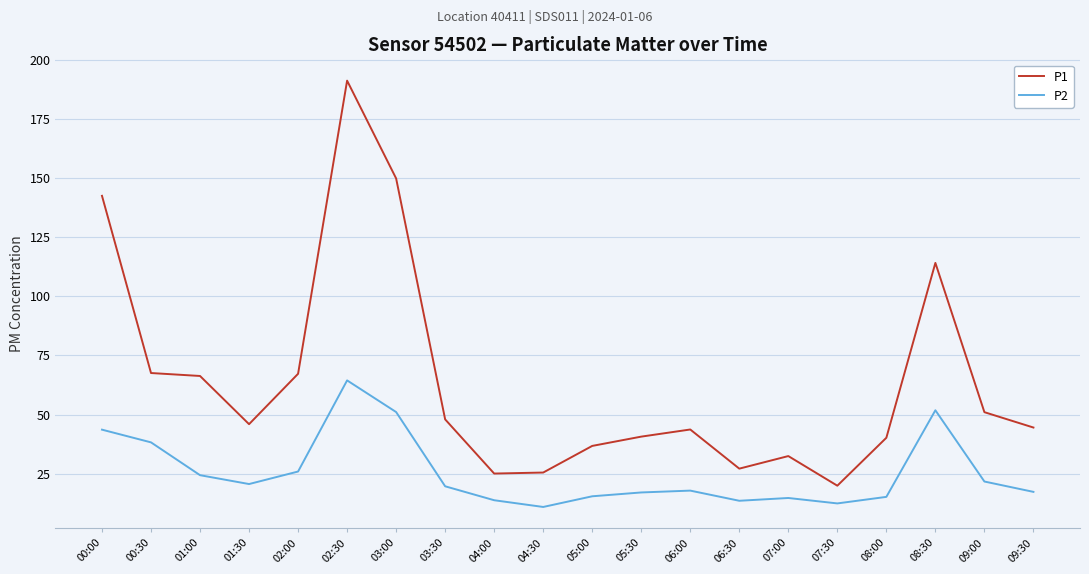

What is the difference between the P1 values at 05:00 and 07:30?

16.8